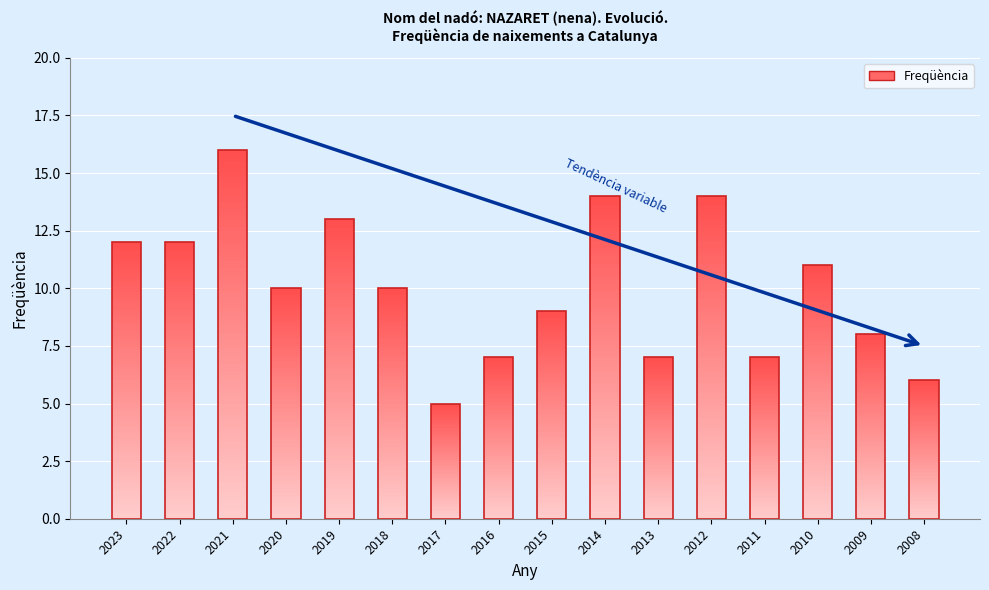

What is the maximum value shown in the chart?

16